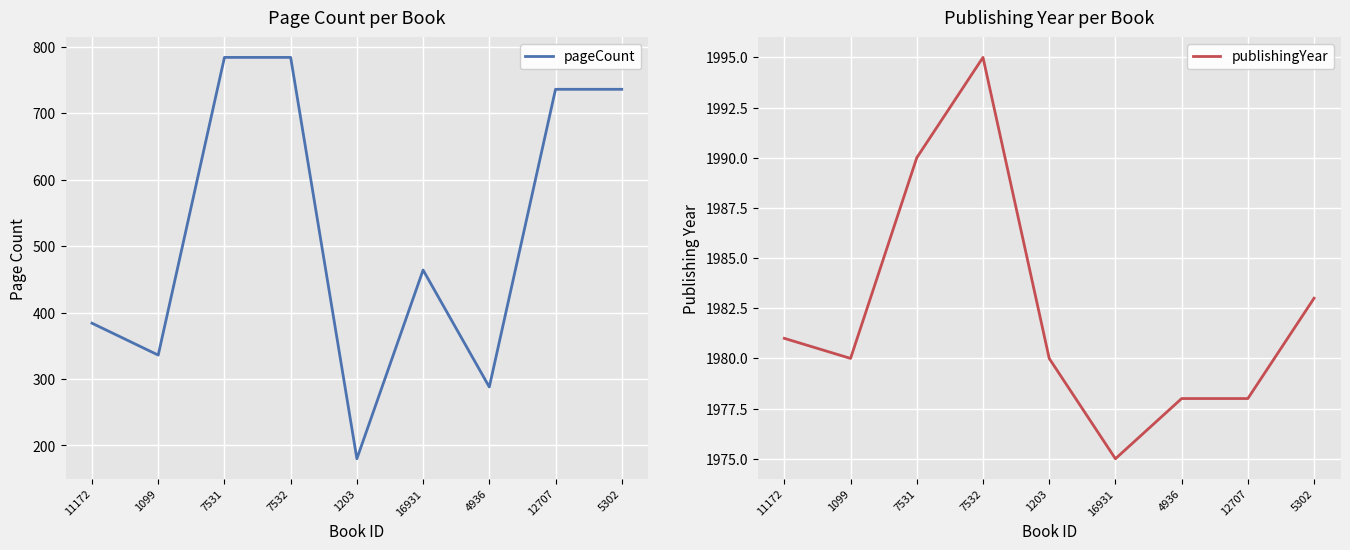

Which series changed the most between 11172 and 12707?

pageCount